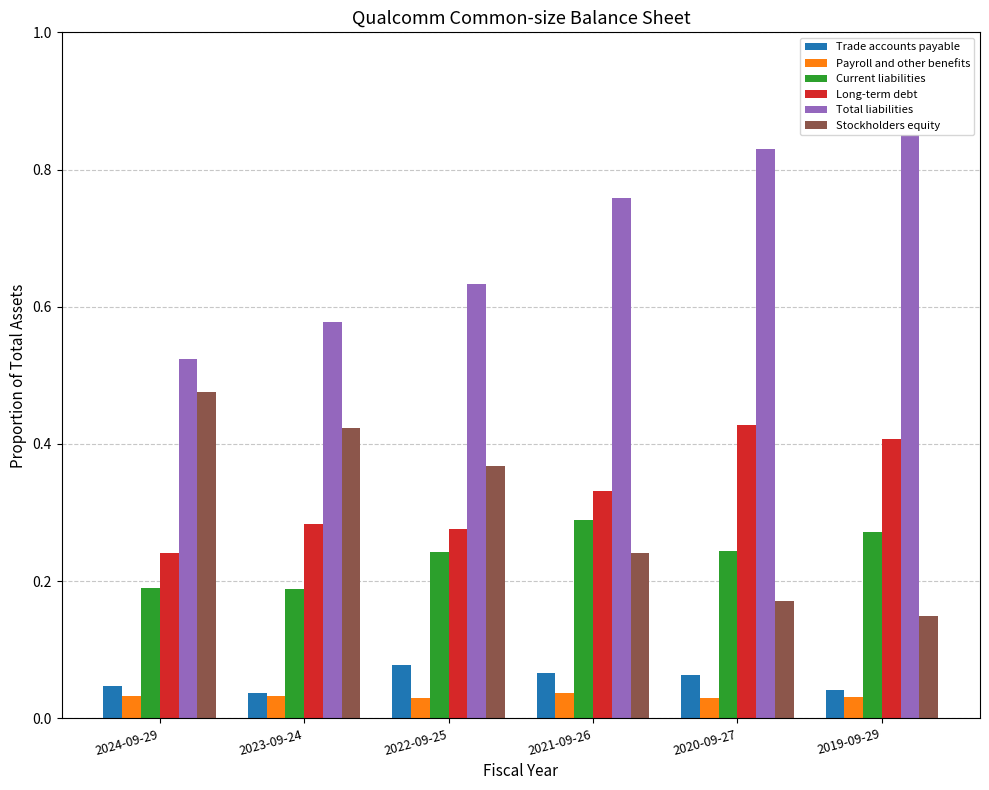

Is the value of Stockholders equity at 2019-09-29 greater than the value of Long-term debt at 2020-09-27?

No